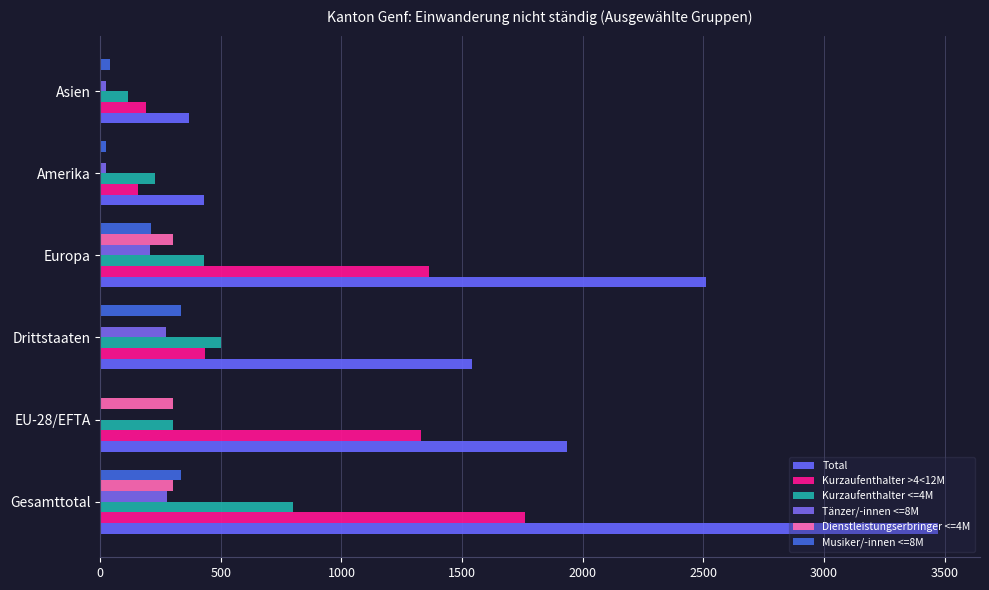

Count the number of data series in this chart.

6